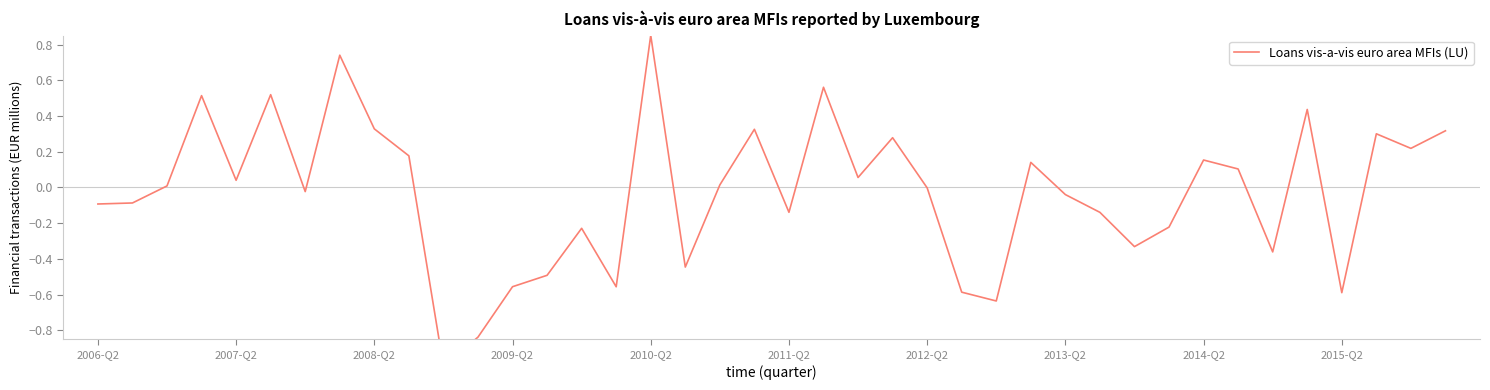

What is the difference between the maximum and minimum values?

1.9